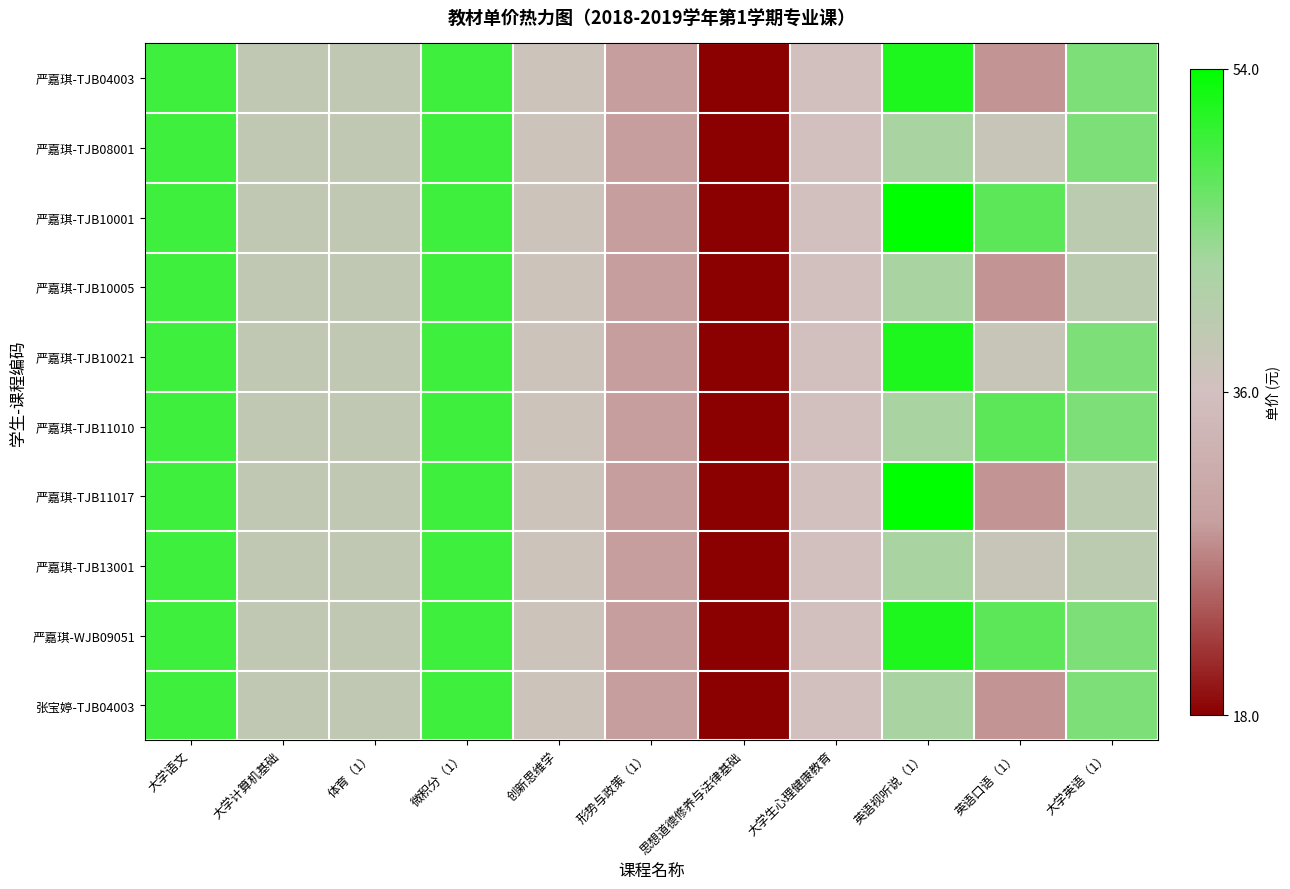

Reading left to right, what are all the values shown in this chart?

严嘉琪-TJB04003: 大学语文=49.9	大学计算机基础=39.0	体育（1）=39.0	微积分（1）=49.8	创新思维学=37.0	形势与政策（1）=28.8	思想道德修养与法律基础=18.0	大学生心理健康教育=36.0	英语视听说（1）=52.0	英语口语（1）=28.0	大学英语（1）=45.9
严嘉琪-TJB08001: 大学语文=49.9	大学计算机基础=39.0	体育（1）=39.0	微积分（1）=49.8	创新思维学=37.0	形势与政策（1）=28.8	思想道德修养与法律基础=18.0	大学生心理健康教育=36.0	英语视听说（1）=42.9	英语口语（1）=38.0	大学英语（1）=45.9
严嘉琪-TJB10001: 大学语文=49.9	大学计算机基础=39.0	体育（1）=39.0	微积分（1）=49.8	创新思维学=37.0	形势与政策（1）=28.8	思想道德修养与法律基础=18.0	大学生心理健康教育=36.0	英语视听说（1）=54.0	英语口语（1）=48.0	大学英语（1）=39.9
严嘉琪-TJB10005: 大学语文=49.9	大学计算机基础=39.0	体育（1）=39.0	微积分（1）=49.8	创新思维学=37.0	形势与政策（1）=28.8	思想道德修养与法律基础=18.0	大学生心理健康教育=36.0	英语视听说（1）=42.9	英语口语（1）=28.0	大学英语（1）=39.9
严嘉琪-TJB10021: 大学语文=49.9	大学计算机基础=39.0	体育（1）=39.0	微积分（1）=49.8	创新思维学=37.0	形势与政策（1）=28.8	思想道德修养与法律基础=18.0	大学生心理健康教育=36.0	英语视听说（1）=52.0	英语口语（1）=38.0	大学英语（1）=45.9
严嘉琪-TJB11010: 大学语文=49.9	大学计算机基础=39.0	体育（1）=39.0	微积分（1）=49.8	创新思维学=37.0	形势与政策（1）=28.8	思想道德修养与法律基础=18.0	大学生心理健康教育=36.0	英语视听说（1）=42.9	英语口语（1）=48.0	大学英语（1）=45.9
严嘉琪-TJB11017: 大学语文=49.9	大学计算机基础=39.0	体育（1）=39.0	微积分（1）=49.8	创新思维学=37.0	形势与政策（1）=28.8	思想道德修养与法律基础=18.0	大学生心理健康教育=36.0	英语视听说（1）=54.0	英语口语（1）=28.0	大学英语（1）=39.9
严嘉琪-TJB13001: 大学语文=49.9	大学计算机基础=39.0	体育（1）=39.0	微积分（1）=49.8	创新思维学=37.0	形势与政策（1）=28.8	思想道德修养与法律基础=18.0	大学生心理健康教育=36.0	英语视听说（1）=42.9	英语口语（1）=38.0	大学英语（1）=39.9
严嘉琪-WJB09051: 大学语文=49.9	大学计算机基础=39.0	体育（1）=39.0	微积分（1）=49.8	创新思维学=37.0	形势与政策（1）=28.8	思想道德修养与法律基础=18.0	大学生心理健康教育=36.0	英语视听说（1）=52.0	英语口语（1）=48.0	大学英语（1）=45.9
张宝婷-TJB04003: 大学语文=49.9	大学计算机基础=39.0	体育（1）=39.0	微积分（1）=49.8	创新思维学=37.0	形势与政策（1）=28.8	思想道德修养与法律基础=18.0	大学生心理健康教育=36.0	英语视听说（1）=42.9	英语口语（1）=28.0	大学英语（1）=45.9